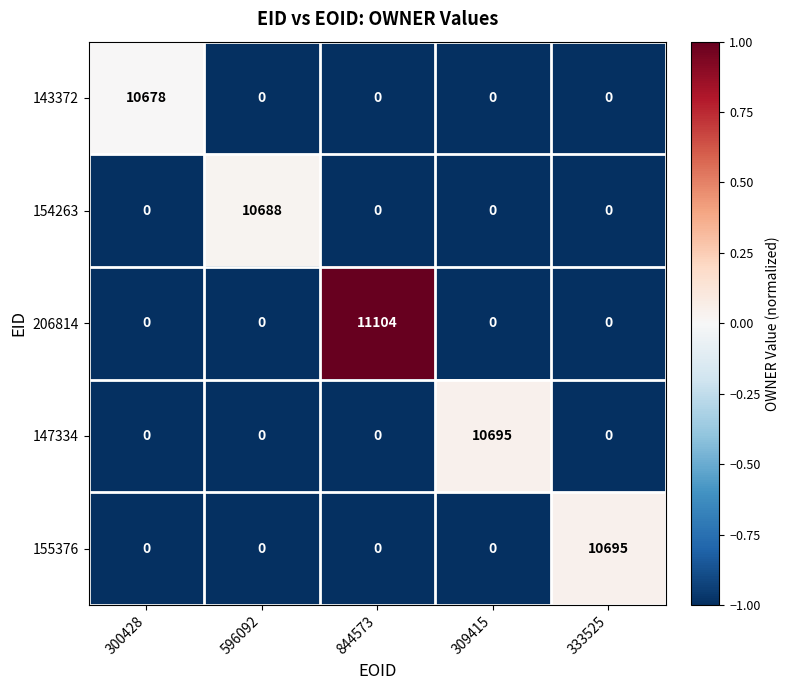

What is the sum of the 154263 values at 300428 and 596092?

10688